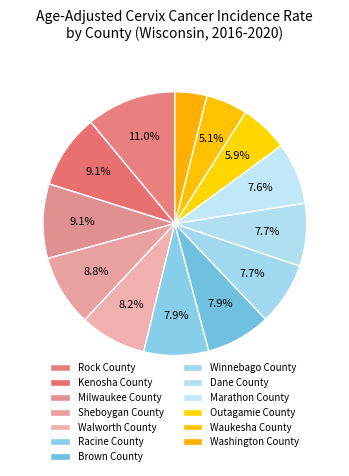

Which has a higher value, Outagamie County or Kenosha County?

Kenosha County